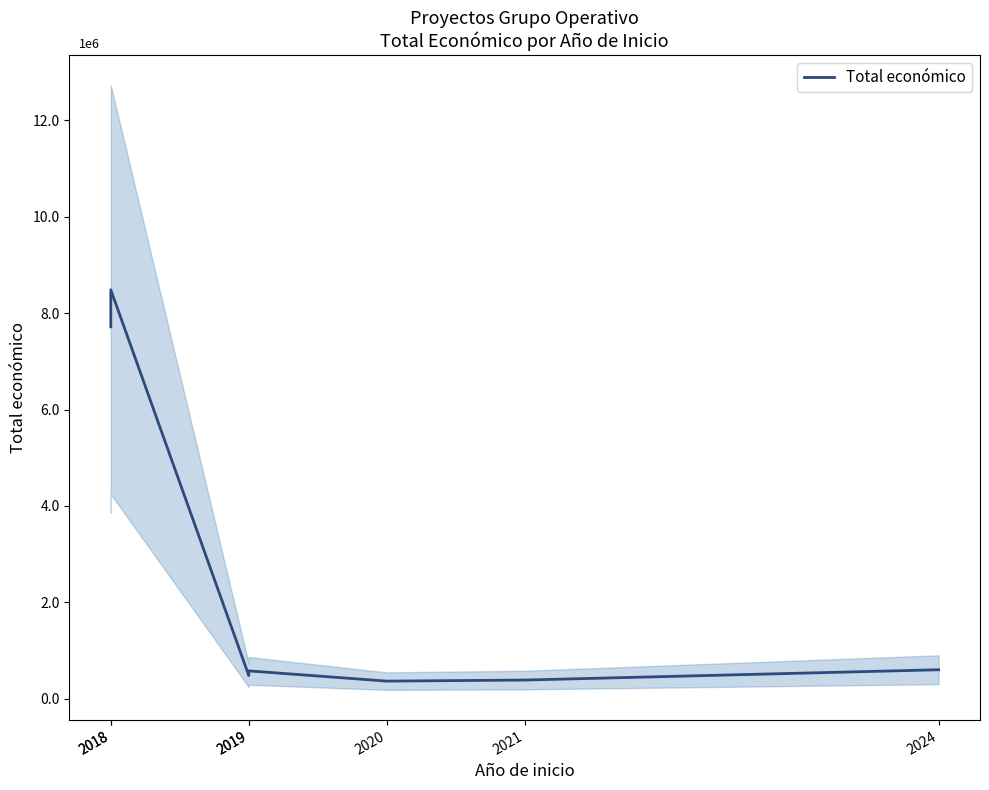

Which category has the highest value across all series?

2018